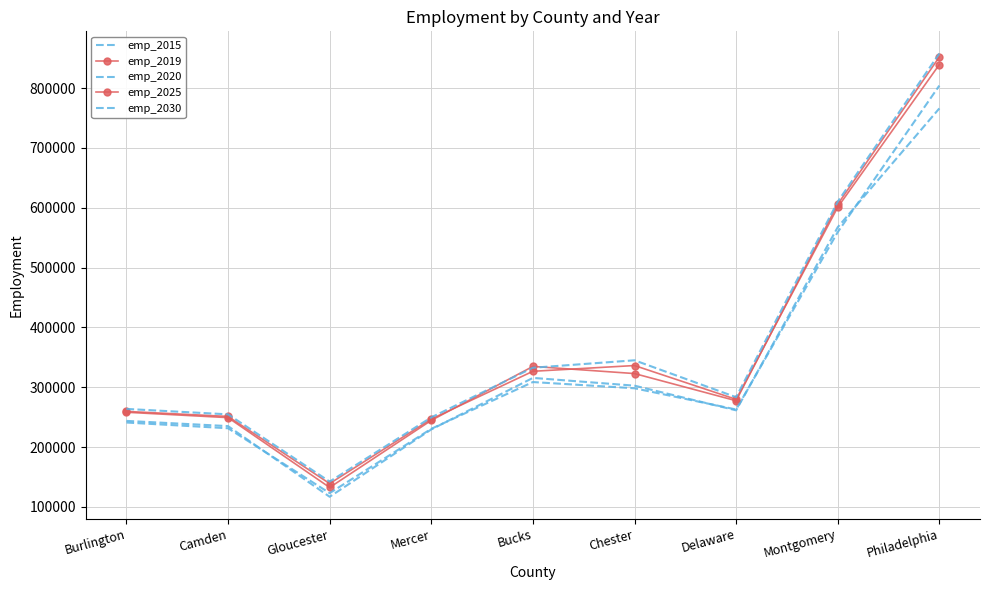

What is the value of the emp_2020 point at the 1st from the left?

241044